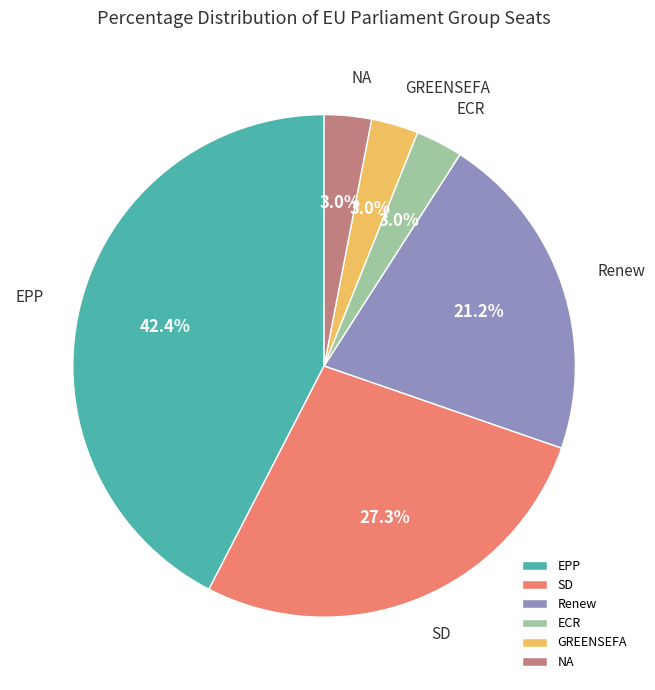

Which slice is the largest?

EPP